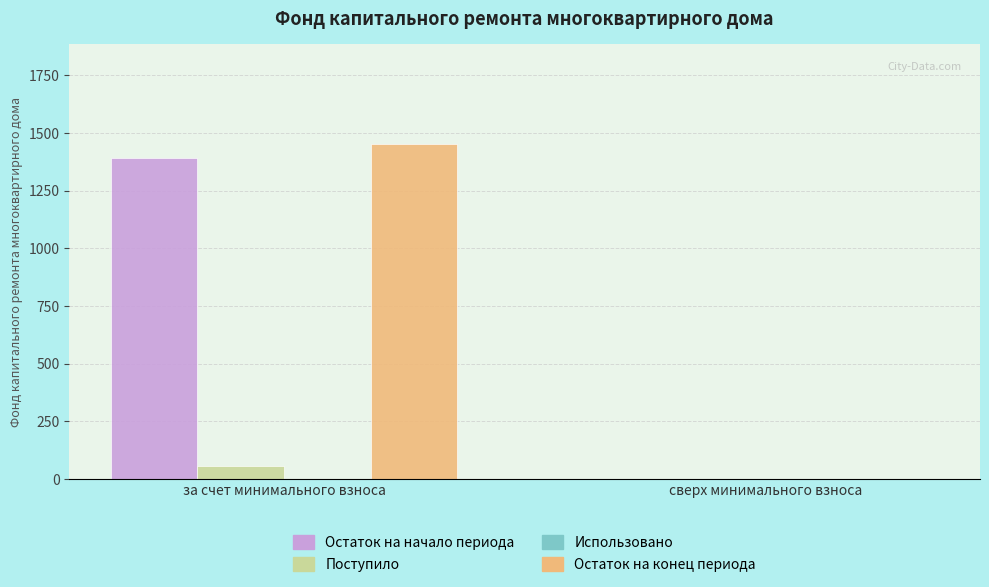

At which label does Остаток на начало периода first exceed 1391?

за счет минимального взноса